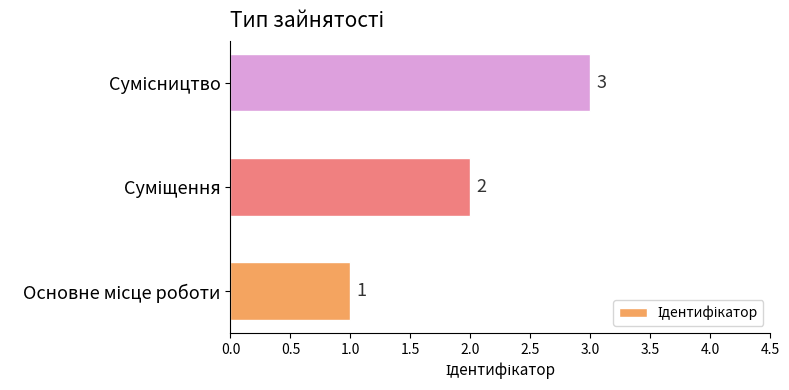

How many values are between 1 and 3?

3